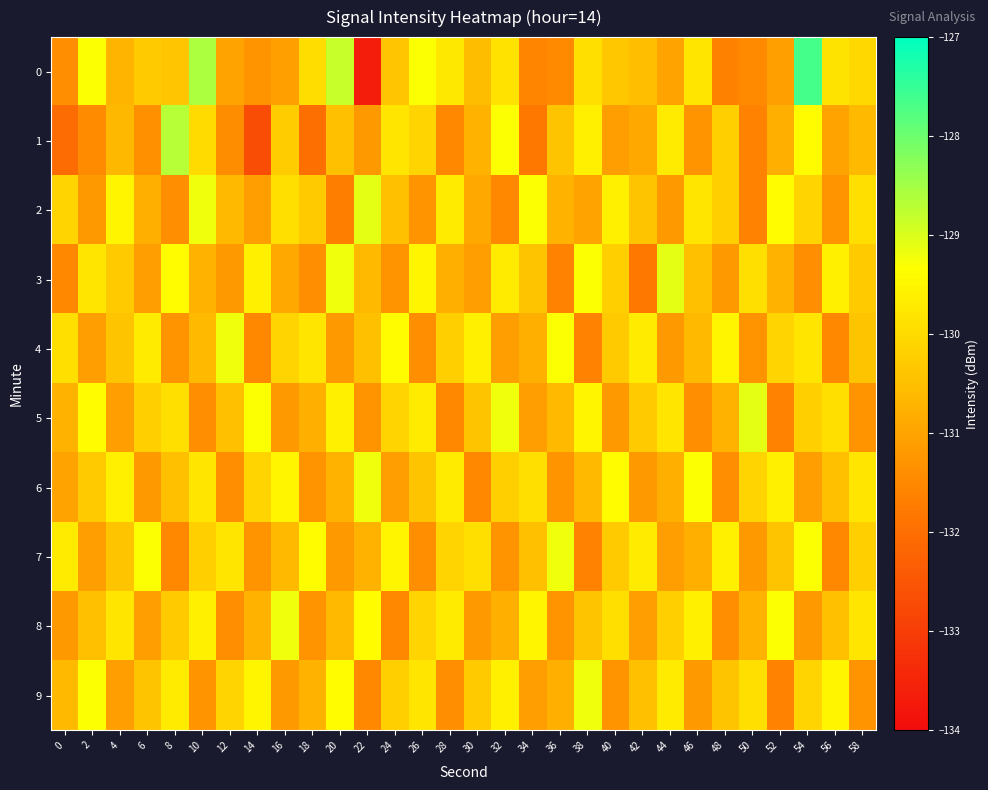

What is the spread (max minus min) of values at 16?

2.0